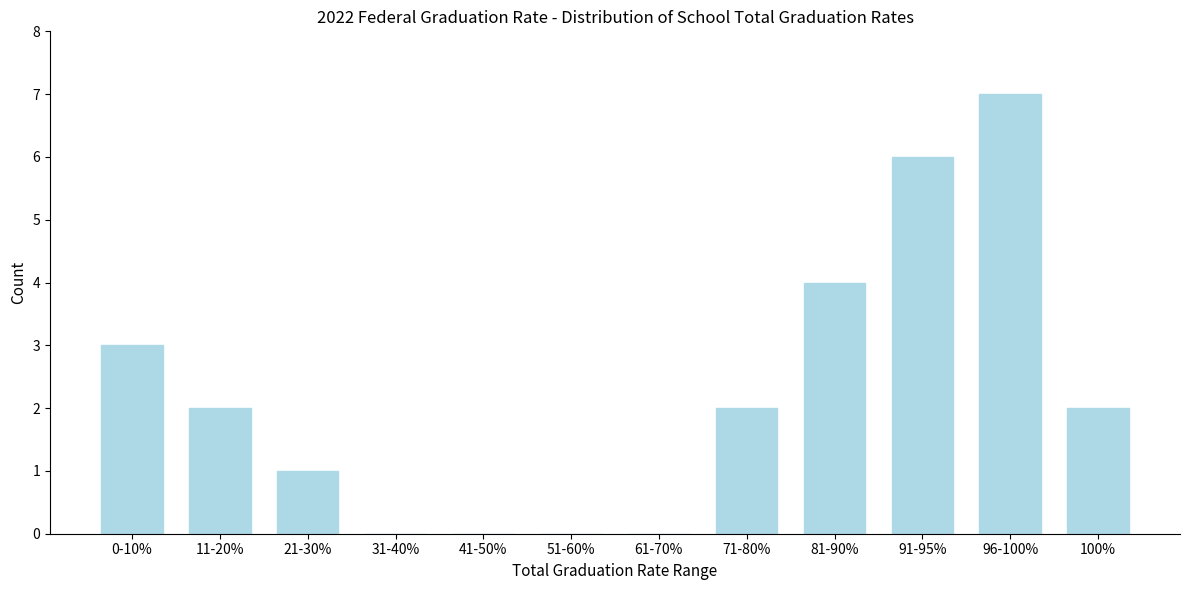

Reading left to right, transcribe all the data shown in this chart.

0-10%=3	11-20%=2	21-30%=1	31-40%=0	41-50%=0	51-60%=0	61-70%=0	71-80%=2	81-90%=4	91-95%=6	96-100%=7	100%=2